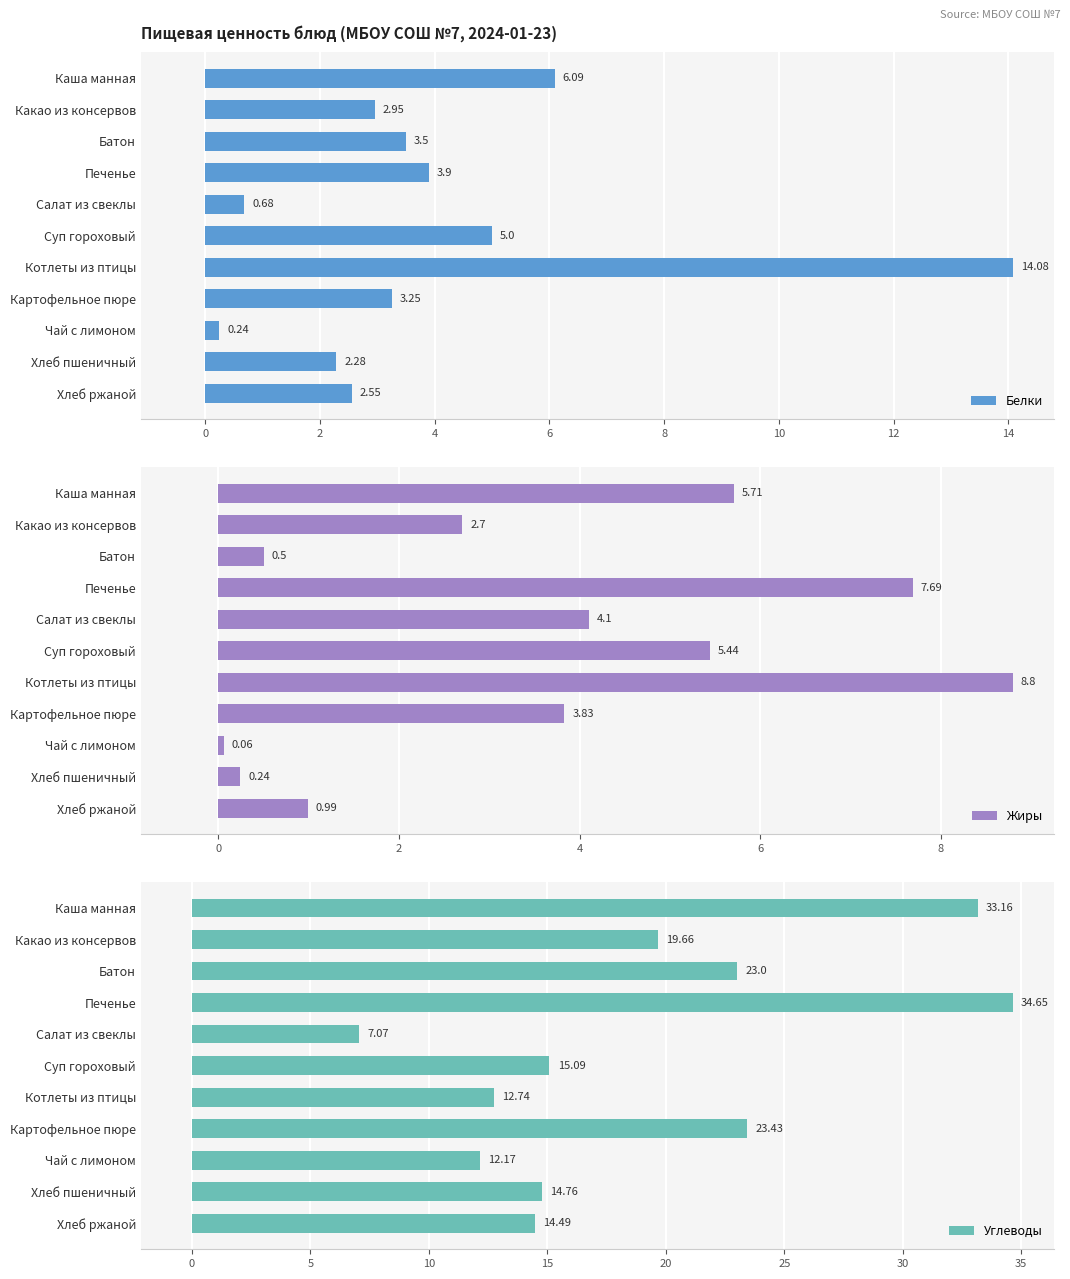

What are all the series names shown in the legend?

Белки, Жиры, Углеводы